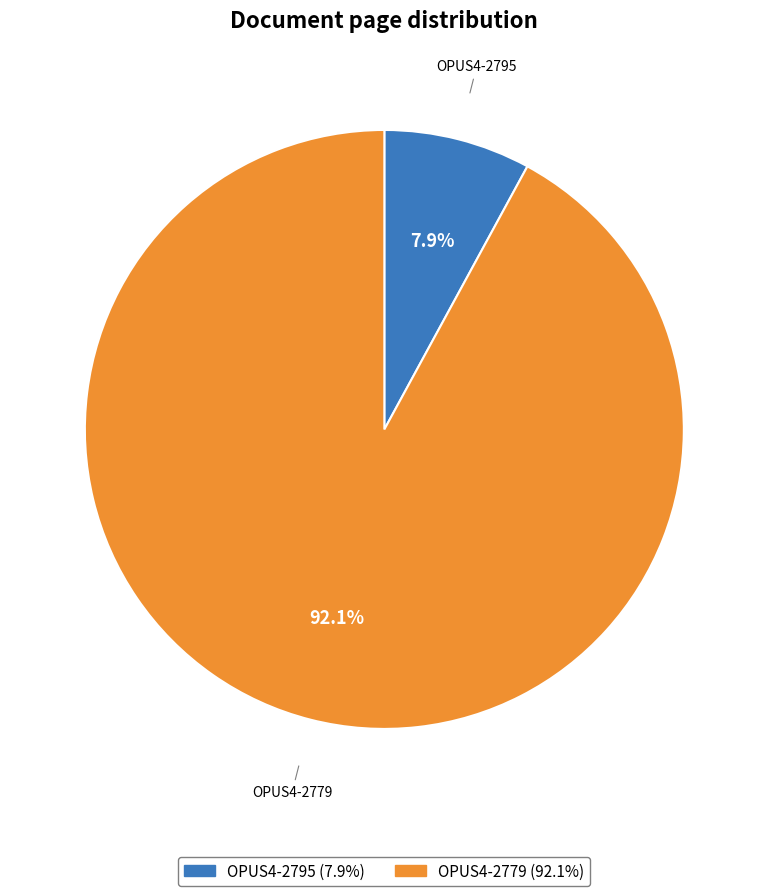

What is the smallest slice in the pie chart?

OPUS4-2795